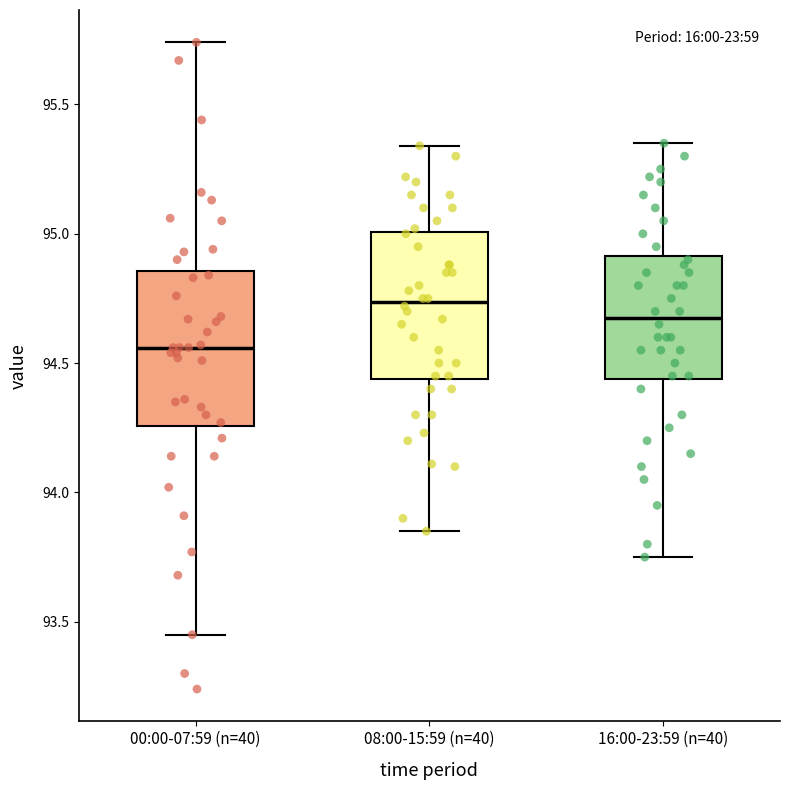

Reading left to right, transcribe this box plot: for each box, give where its median line is, the range the box spans, and where its two whiskers end, as read against the y-axis. The values are not printed on the chart, so give them approximately, as read against the axis.

00:00-07:59 (n=40): median 94.55, box 94.25 to 94.85, whiskers 93.45 to 95.75
08:00-15:59 (n=40): median 94.75, box 94.45 to 95.00, whiskers 93.85 to 95.35
16:00-23:59 (n=40): median 94.70, box 94.45 to 94.90, whiskers 93.75 to 95.35